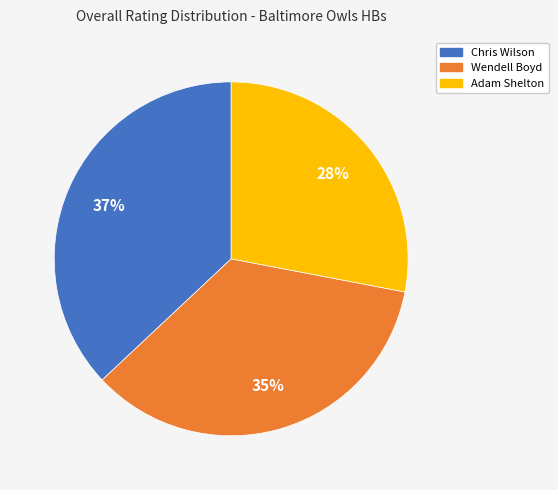

The Adam Shelton slice represents 28% of the pie. True or false?

True